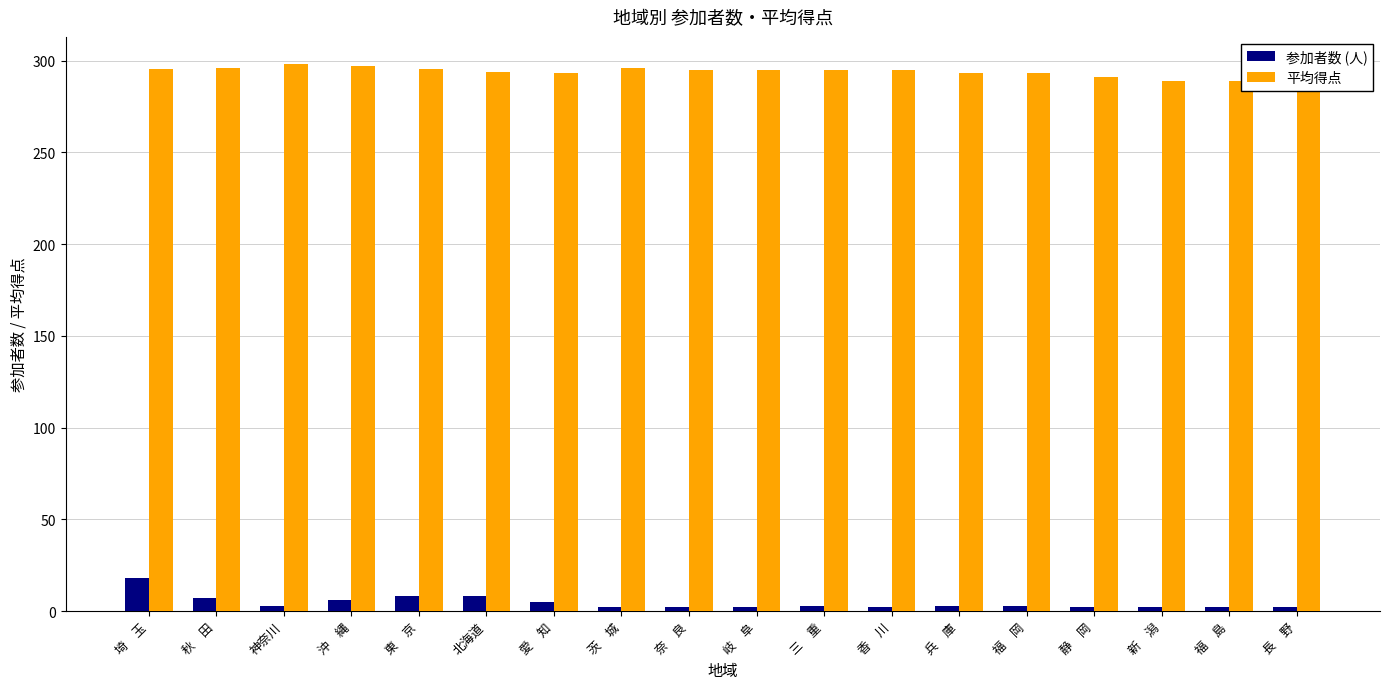

Is the value of 参加者数 (人) at 新　潟 greater than the value of 平均得点 at 香　川?

No